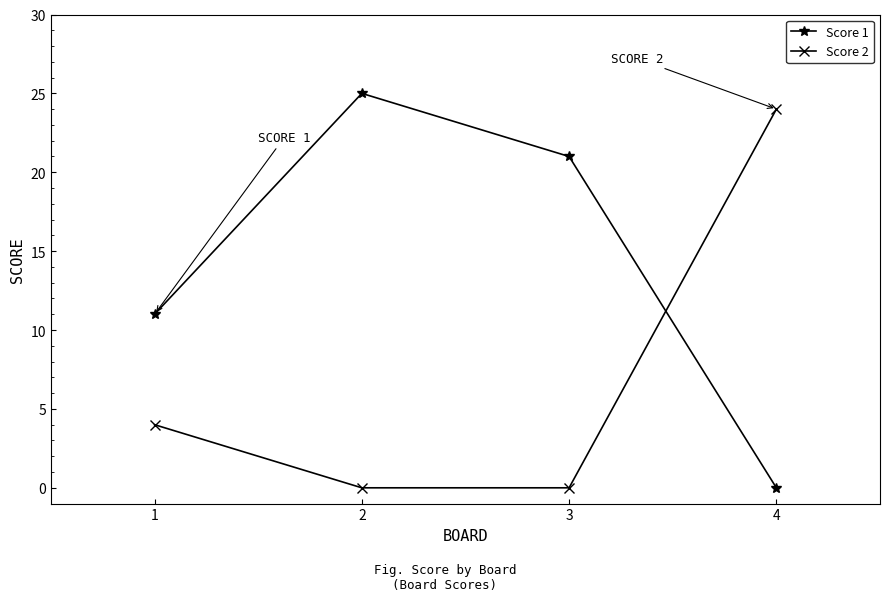

What is the maximum value for Score 1?

25